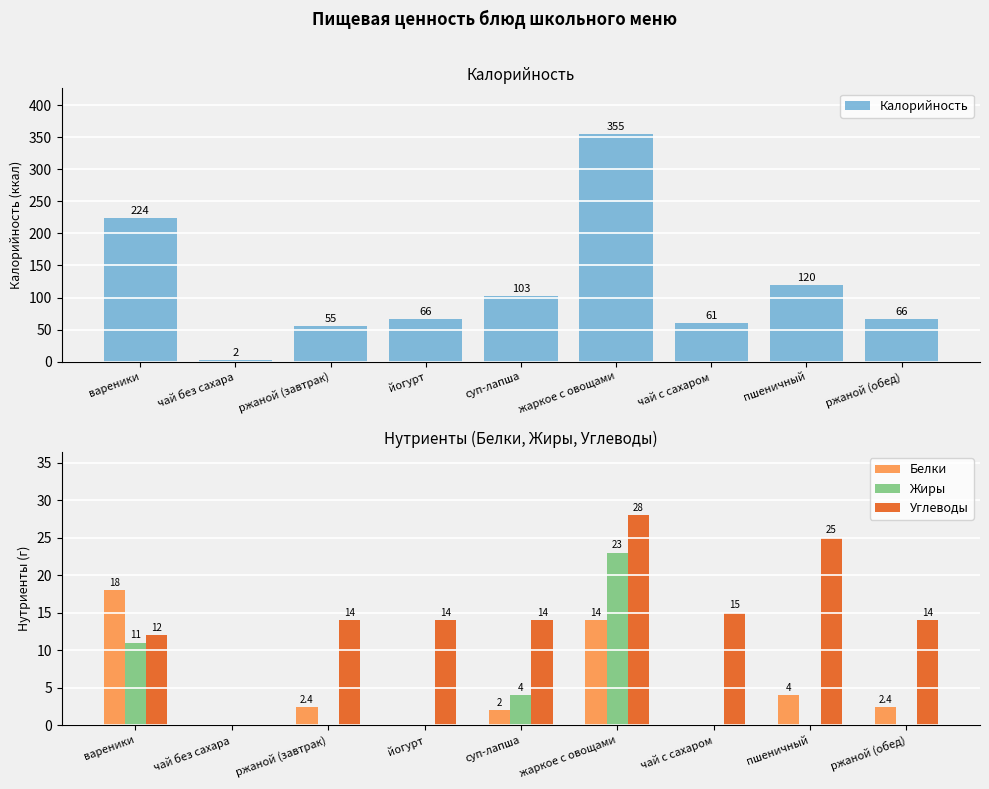

Rank the categories by Калорийность value from highest to lowest.

жаркое с овощами, вареники, пшеничный, суп-лапша, йогурт, ржаной (обед), чай с сахаром, ржаной (завтрак), чай без сахара